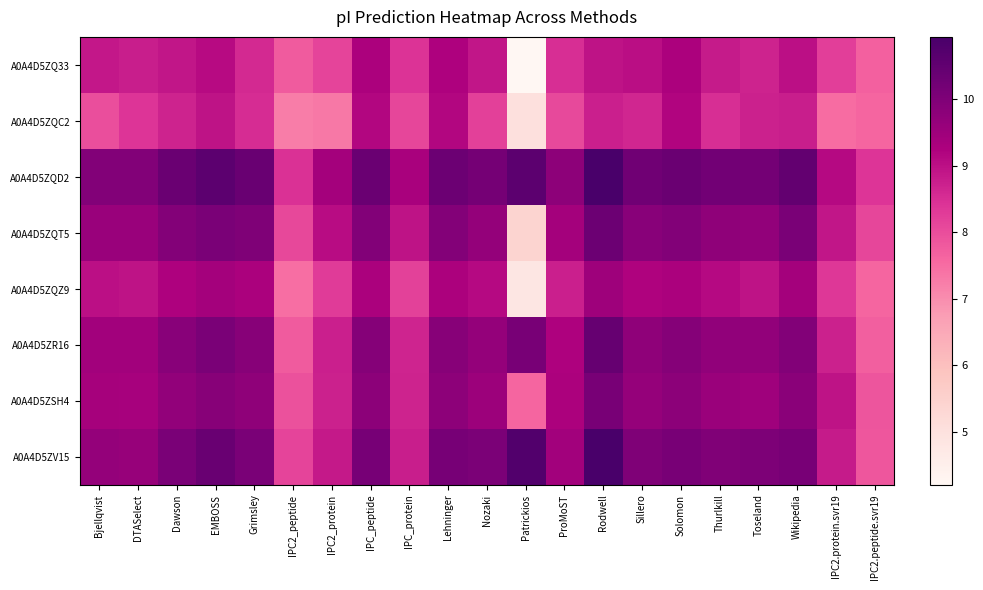

Which series has the largest total across all categories?

A0A4D5ZQD2